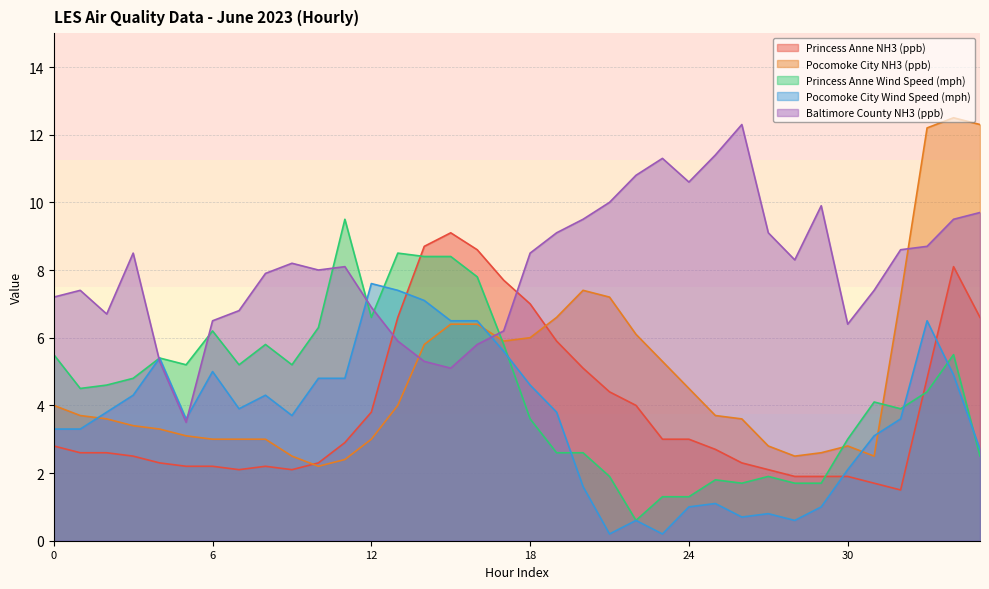

How many lines are shown in the chart?

5